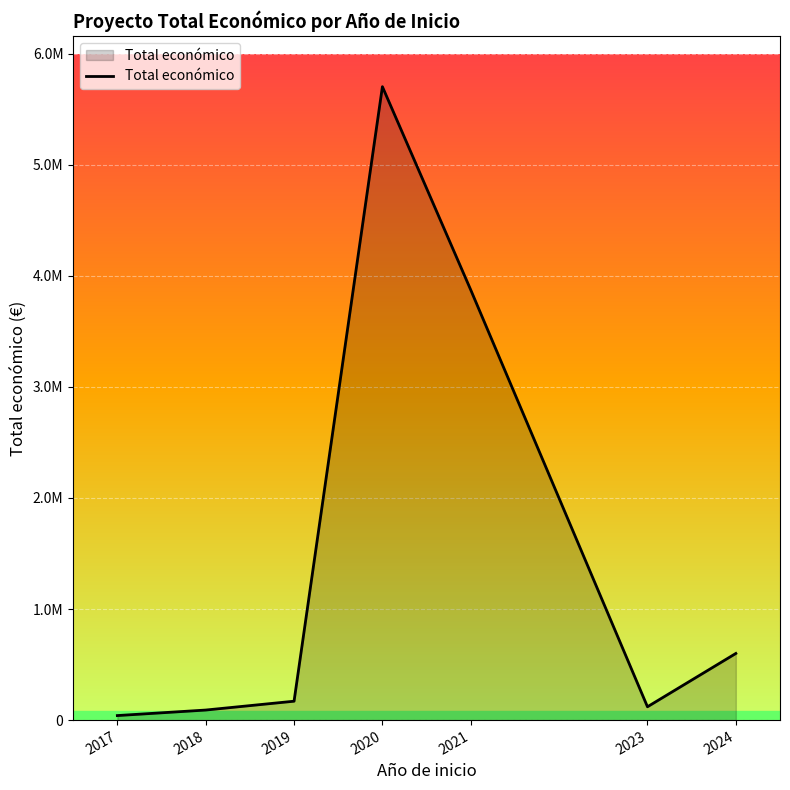

Does the chart have visible grid lines?

Yes